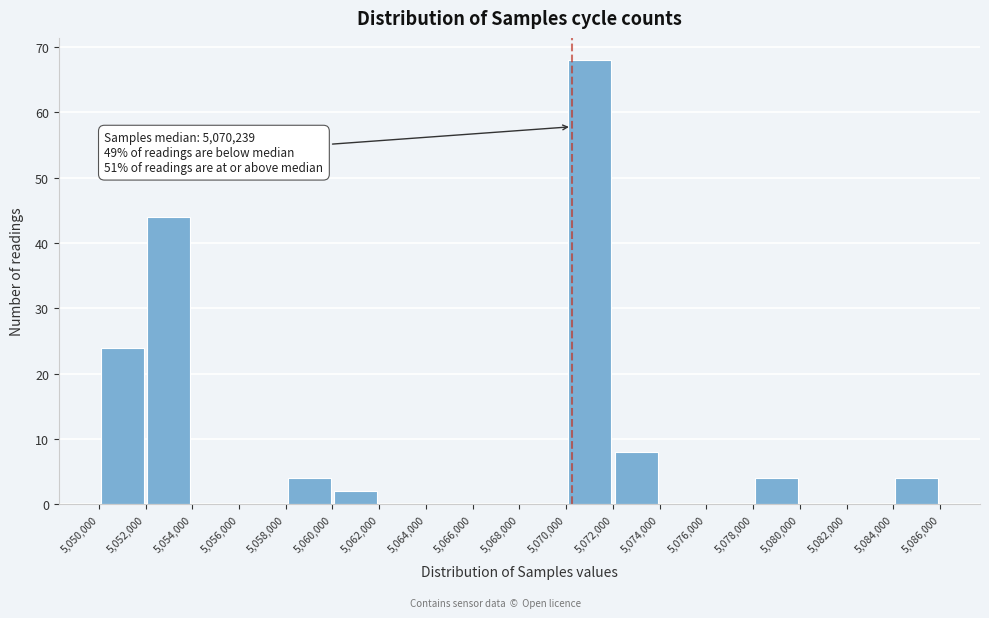

Over which range of the x-axis is the bar tallest?

5,070,000 to 5,072,000